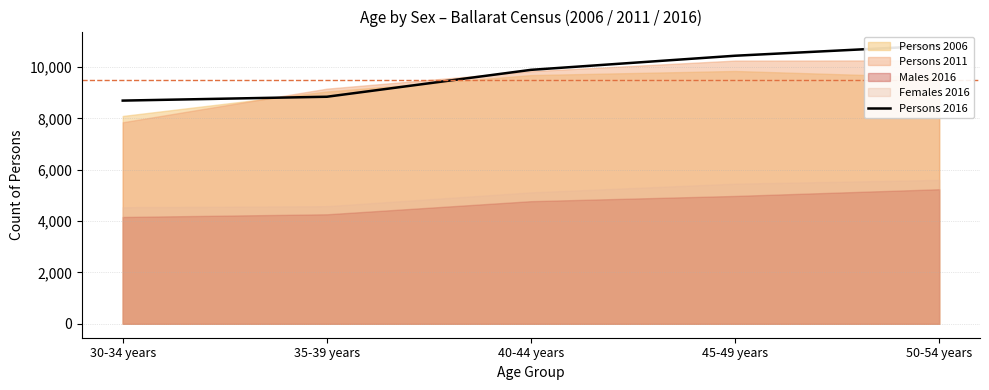

The value at 35-39 years is 14300. True or false?

False